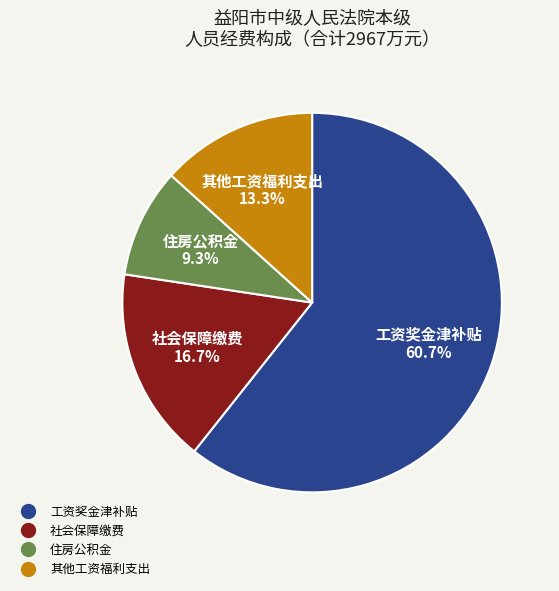

Is there a majority slice in this chart?

Yes